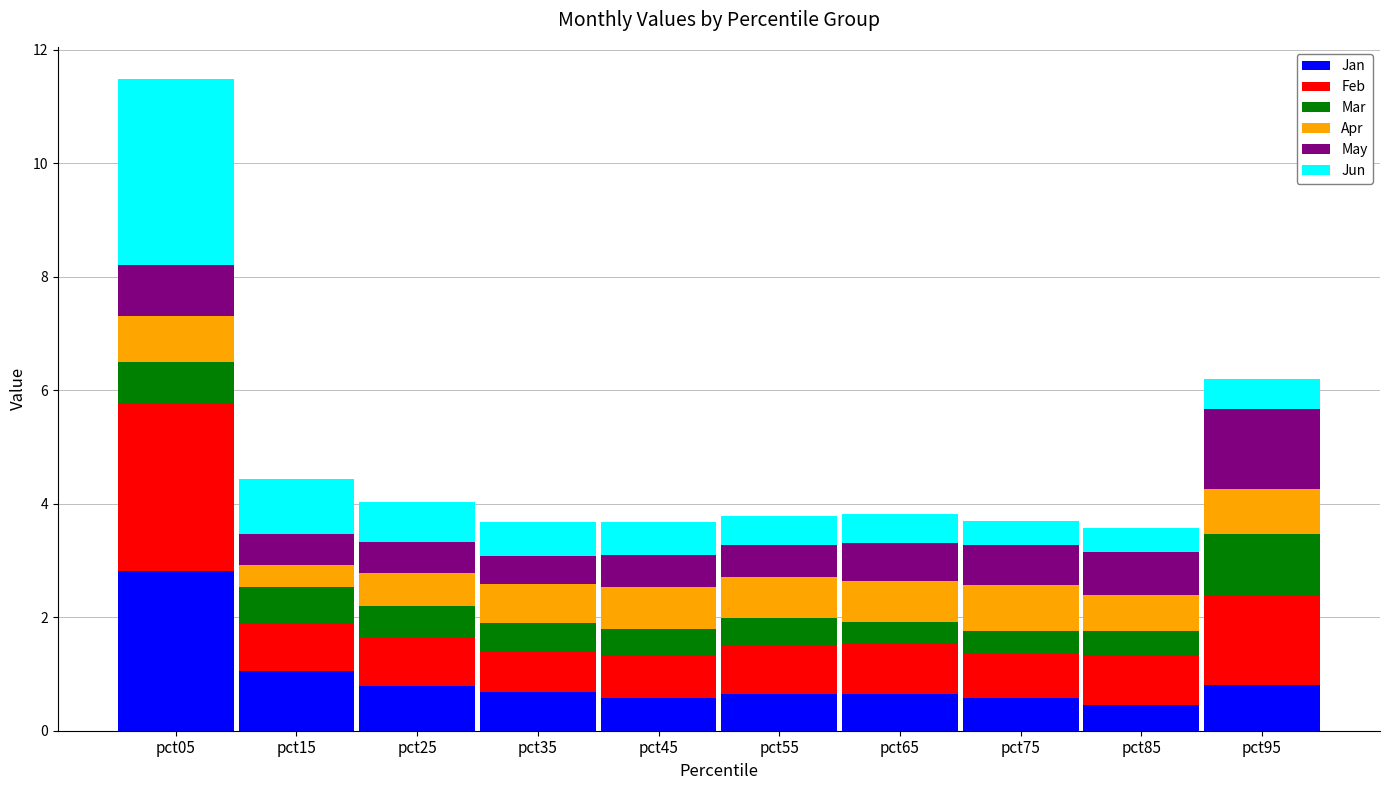

What is the minimum value for Jan?

0.5